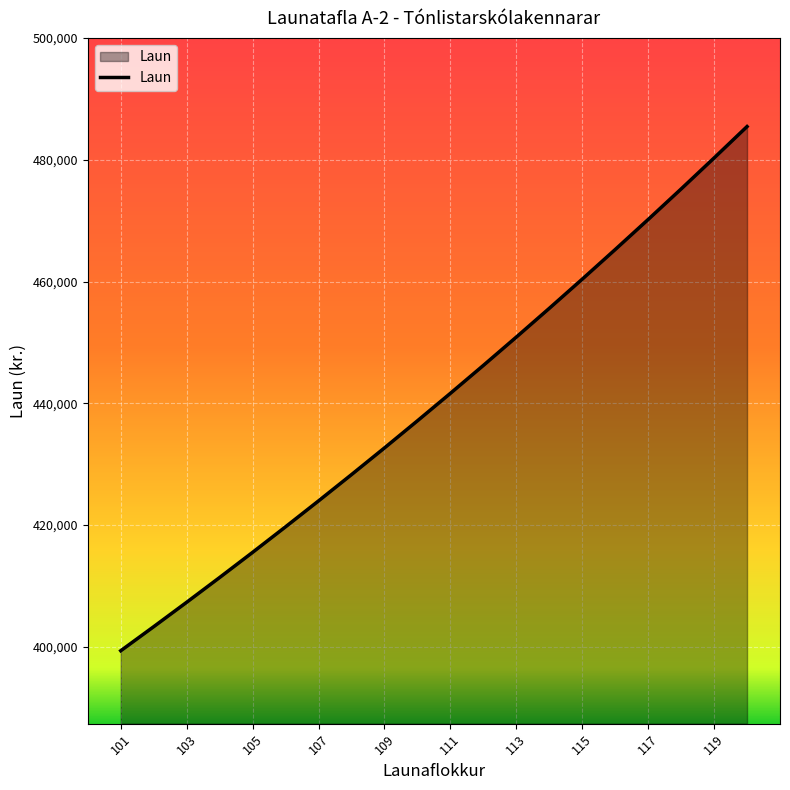

What is the average value?

440496